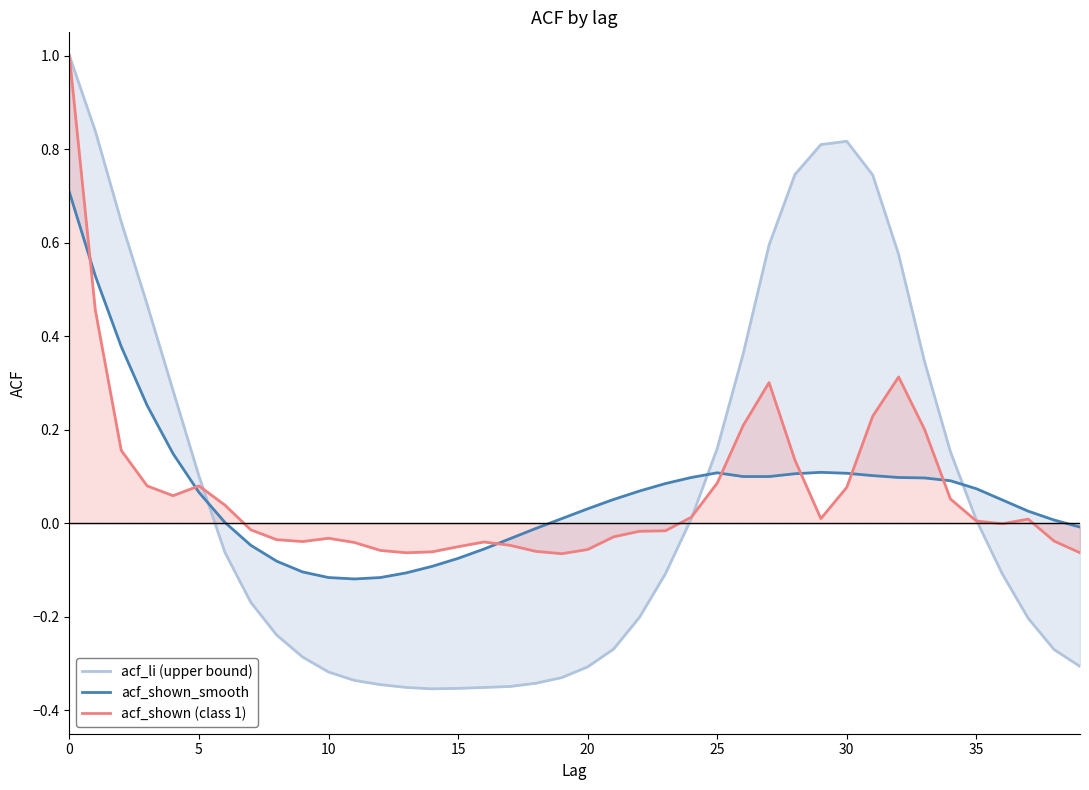

How many lines are shown in the chart?

3